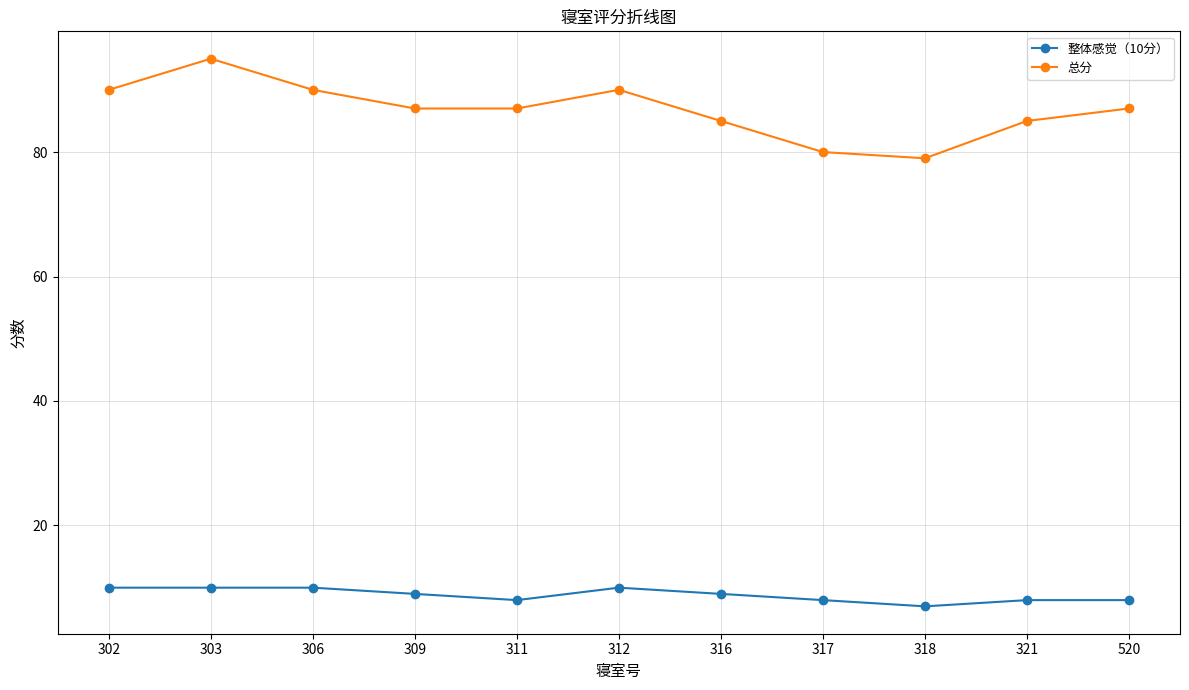

How many lines are shown in the chart?

2